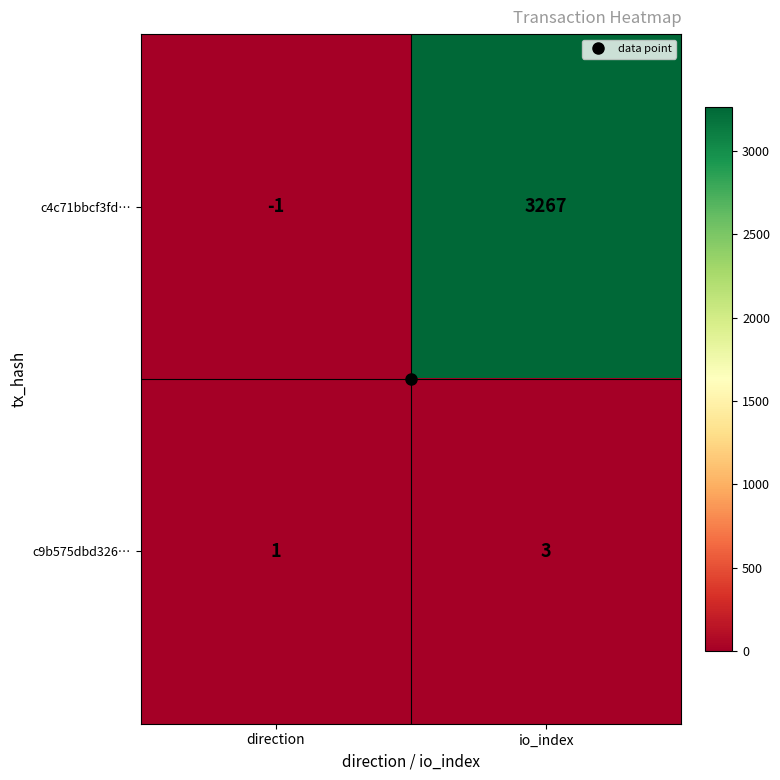

True or false: c9b575dbd326… has a value of 5 at io_index.

False